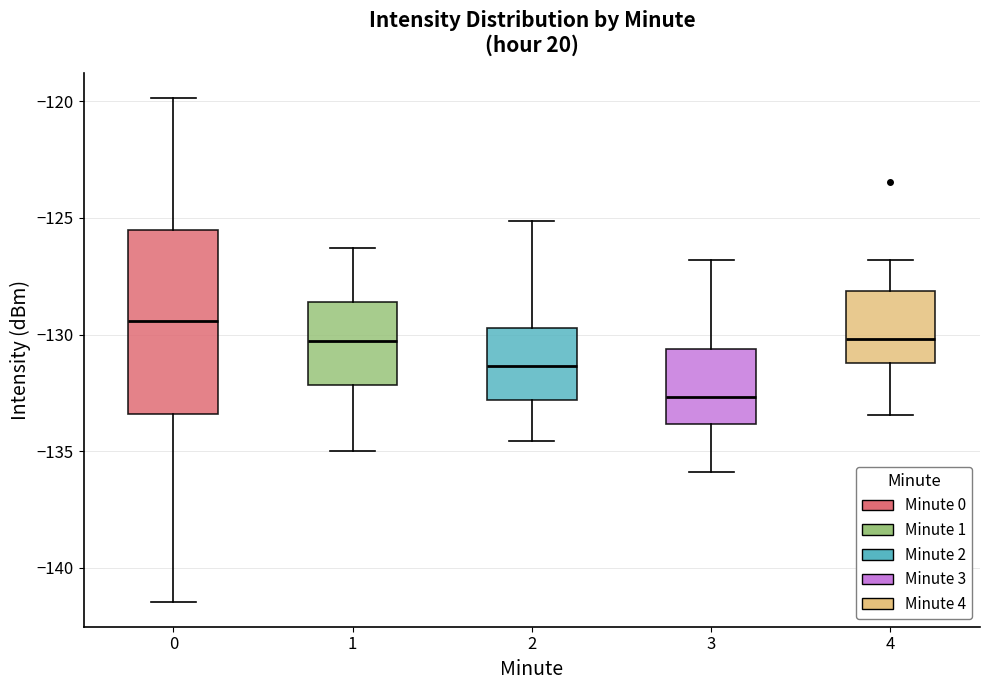

Comparing the boxes themselves (not the whiskers), which one is the tallest?

0